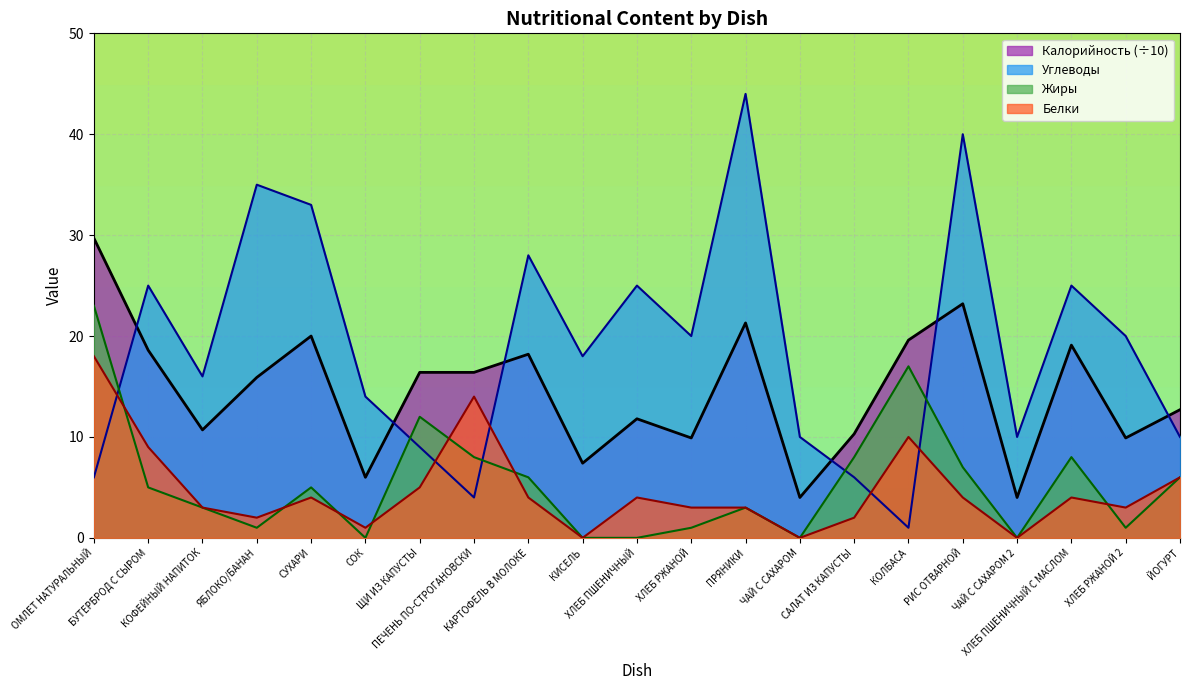

What position from the left is КИСЕЛЬ?

10